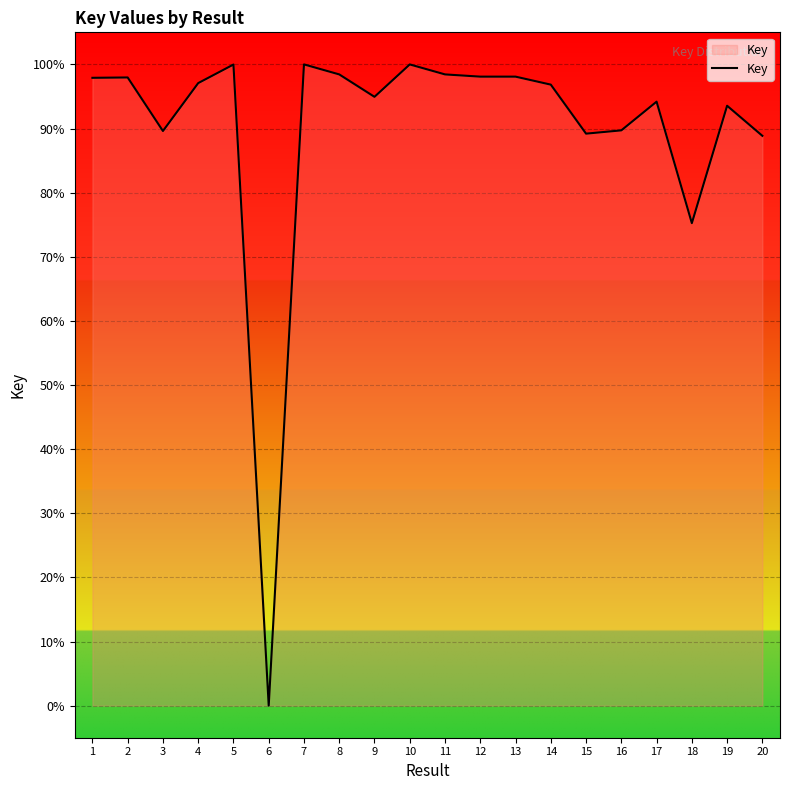

What is the sum of the values at 3 and 18?

164.9